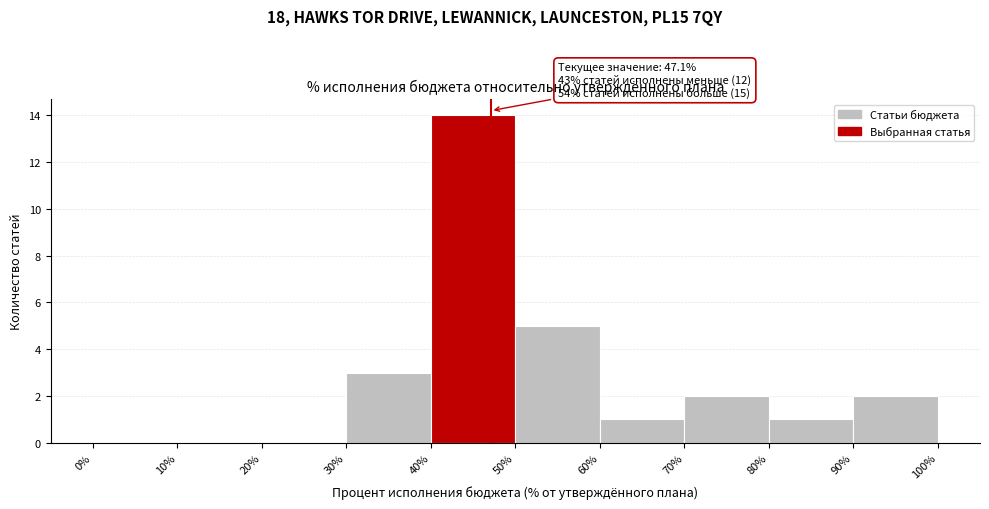

Which range on the x-axis has the tallest bar?

40% to 50%